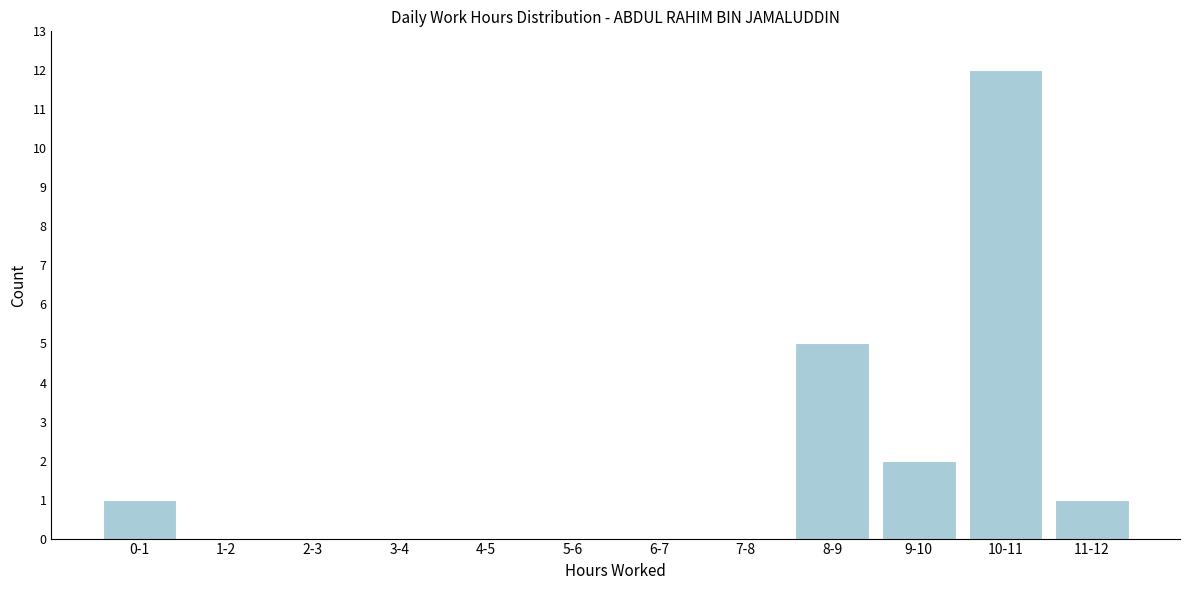

Reading left to right, list all the values displayed in this chart.

0-1=1	1-2=0	2-3=0	3-4=0	4-5=0	5-6=0	6-7=0	7-8=0	8-9=5	9-10=2	10-11=12	11-12=1